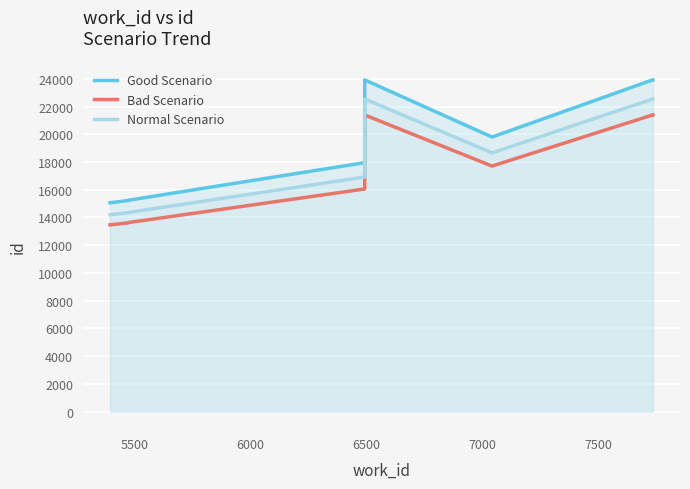

What is the difference between the second highest and minimum values in the Bad Scenario series?

7928.3